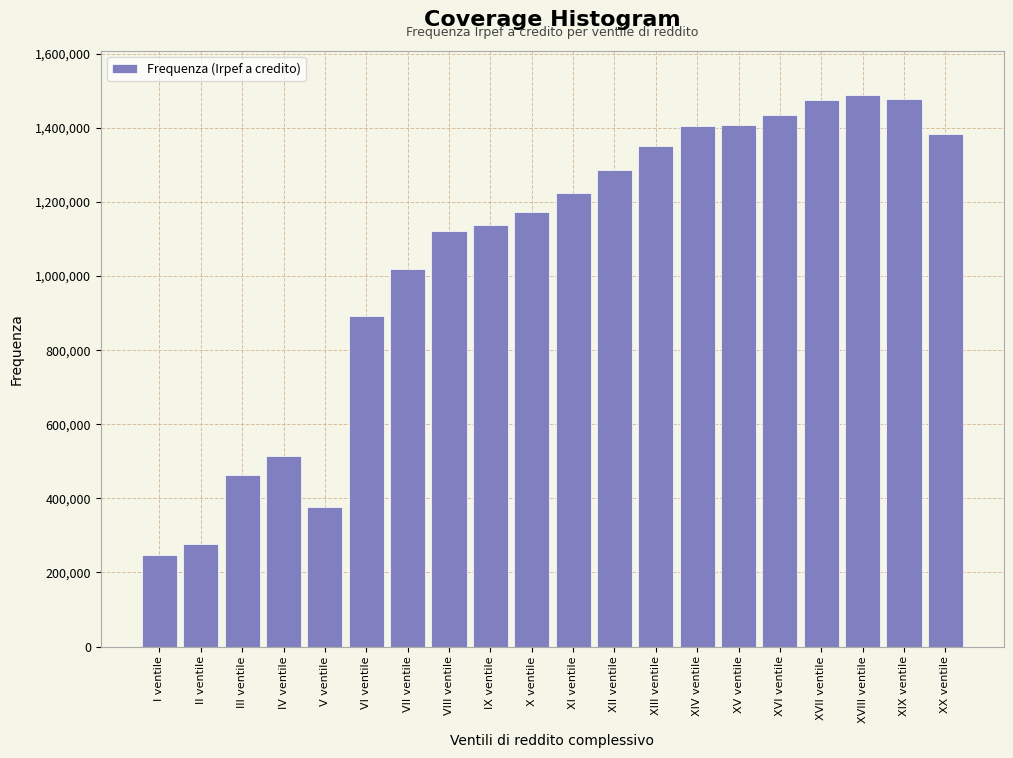

At which label is the value closest to 868133?

VI ventile